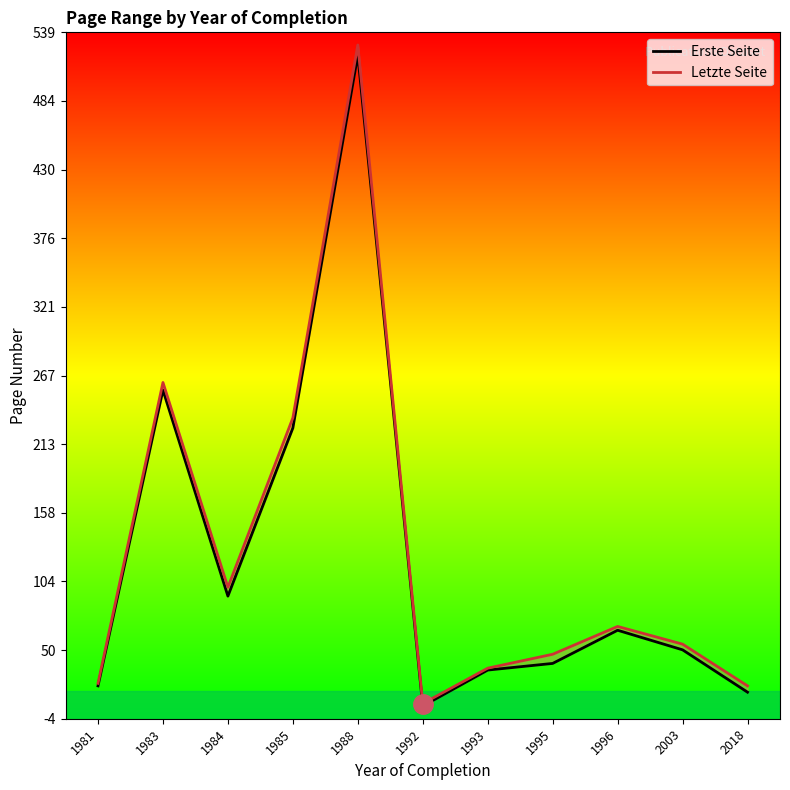

The value of Erste Seite at 1985 is 120.6. True or false?

False